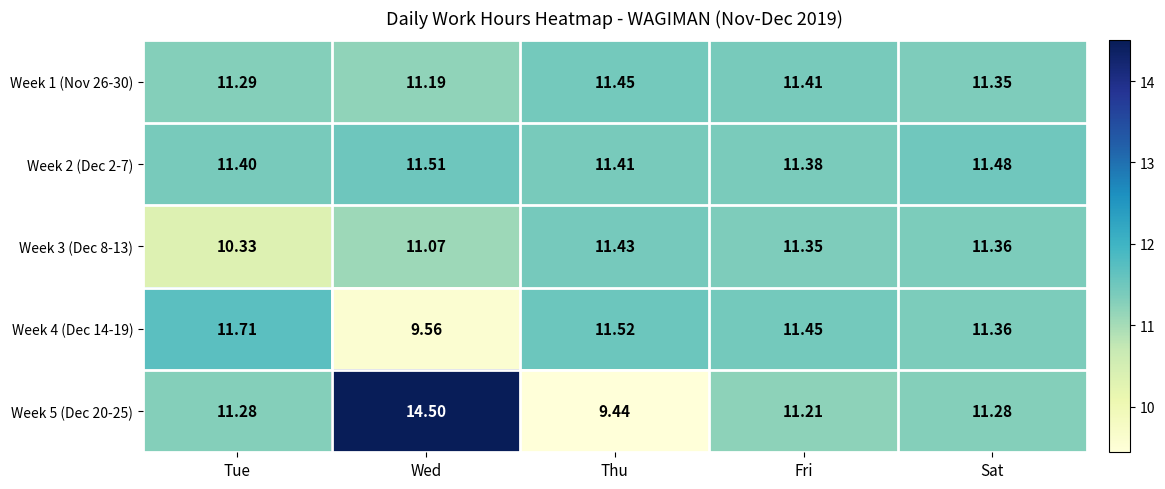

Rank the series by their maximum value, from highest to lowest.

Week 5 (Dec 20-25), Week 4 (Dec 14-19), Week 2 (Dec 2-7), Week 1 (Nov 26-30), Week 3 (Dec 8-13)